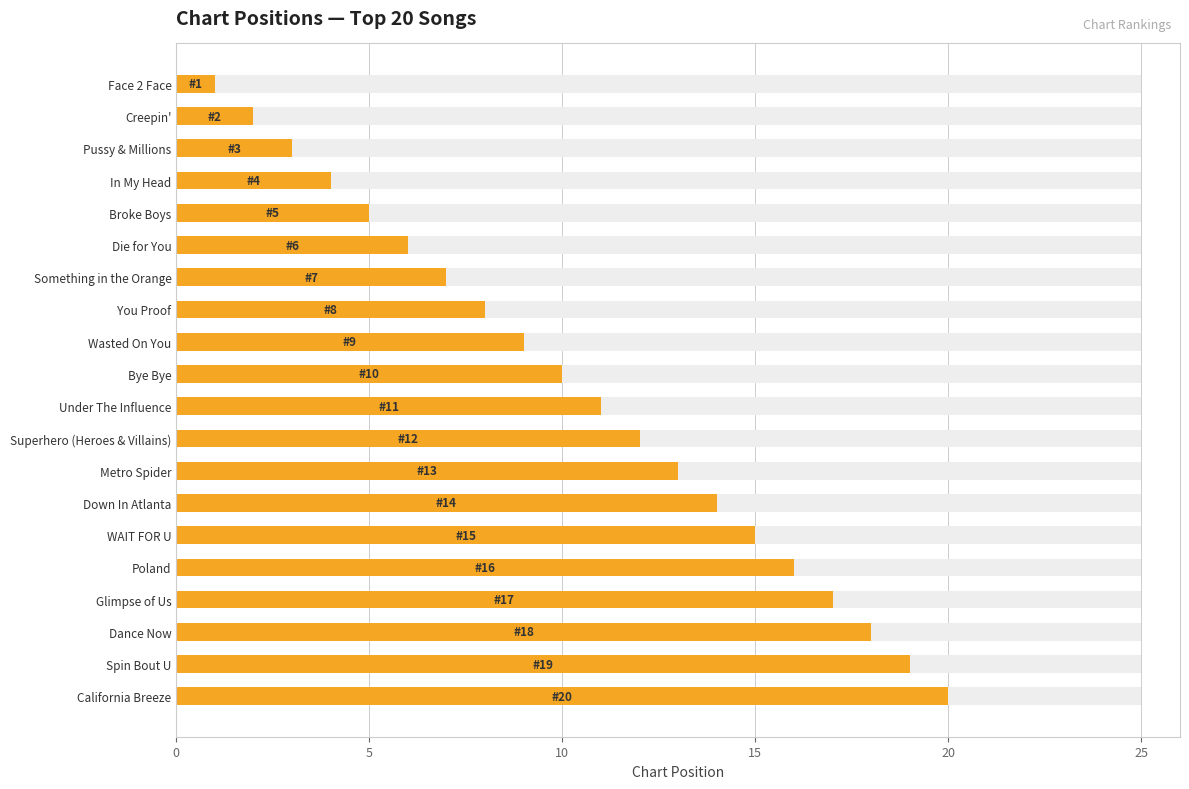

What is the greatest value displayed?

20